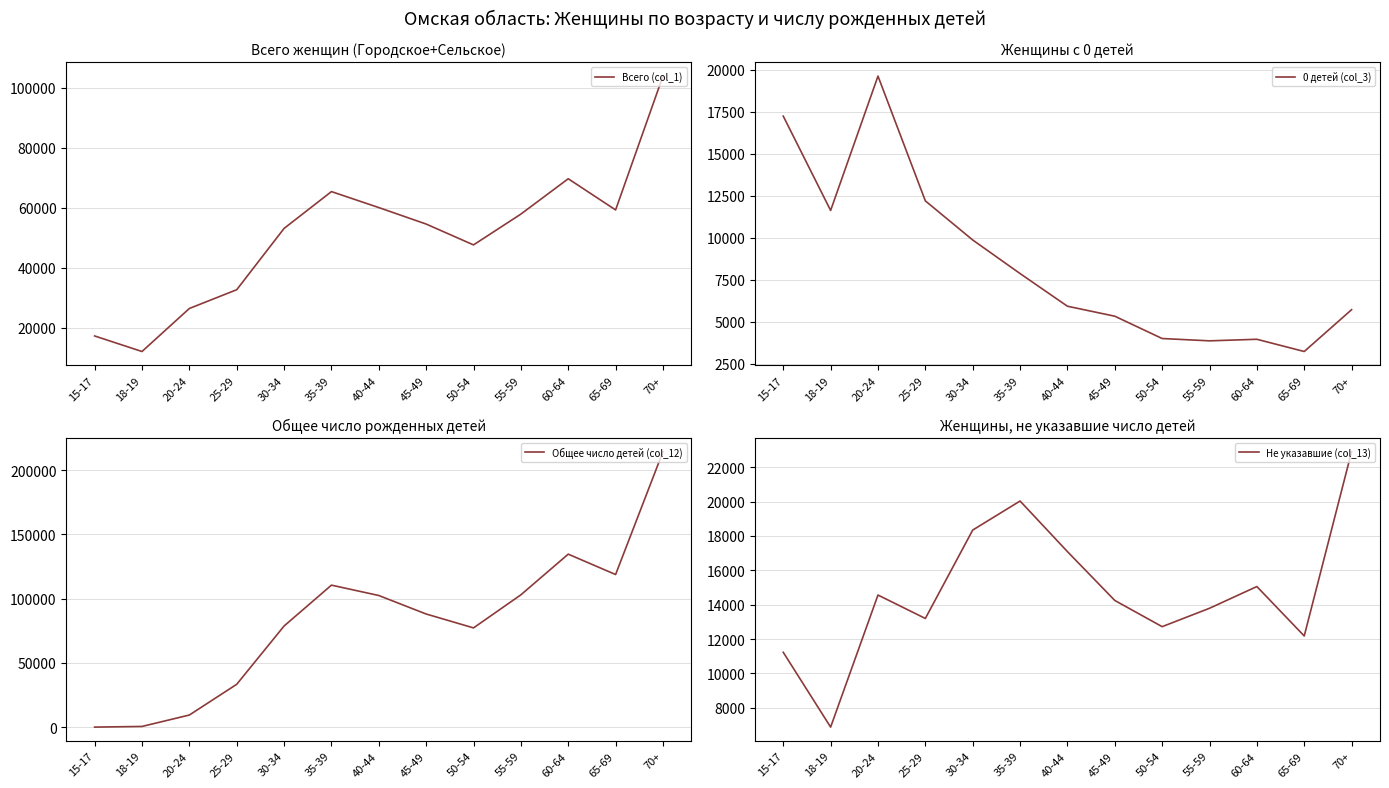

Is the value of 0 детей (col_3) at 65-69 greater than the value of Общее число детей (col_12) at 15-17?

Yes